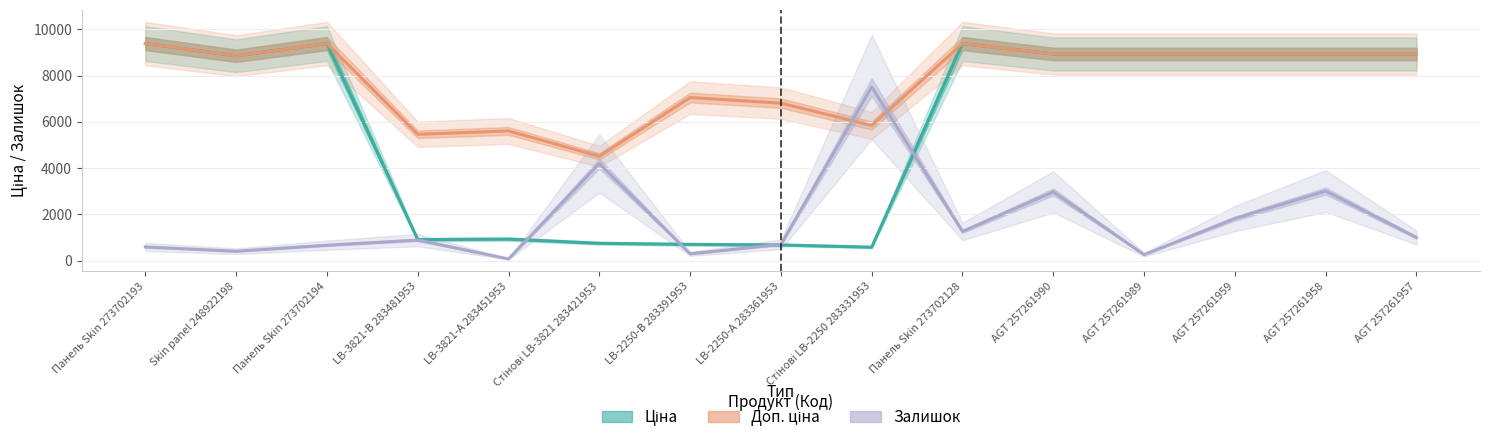

How many values in the Ціна series are below 8934?

7